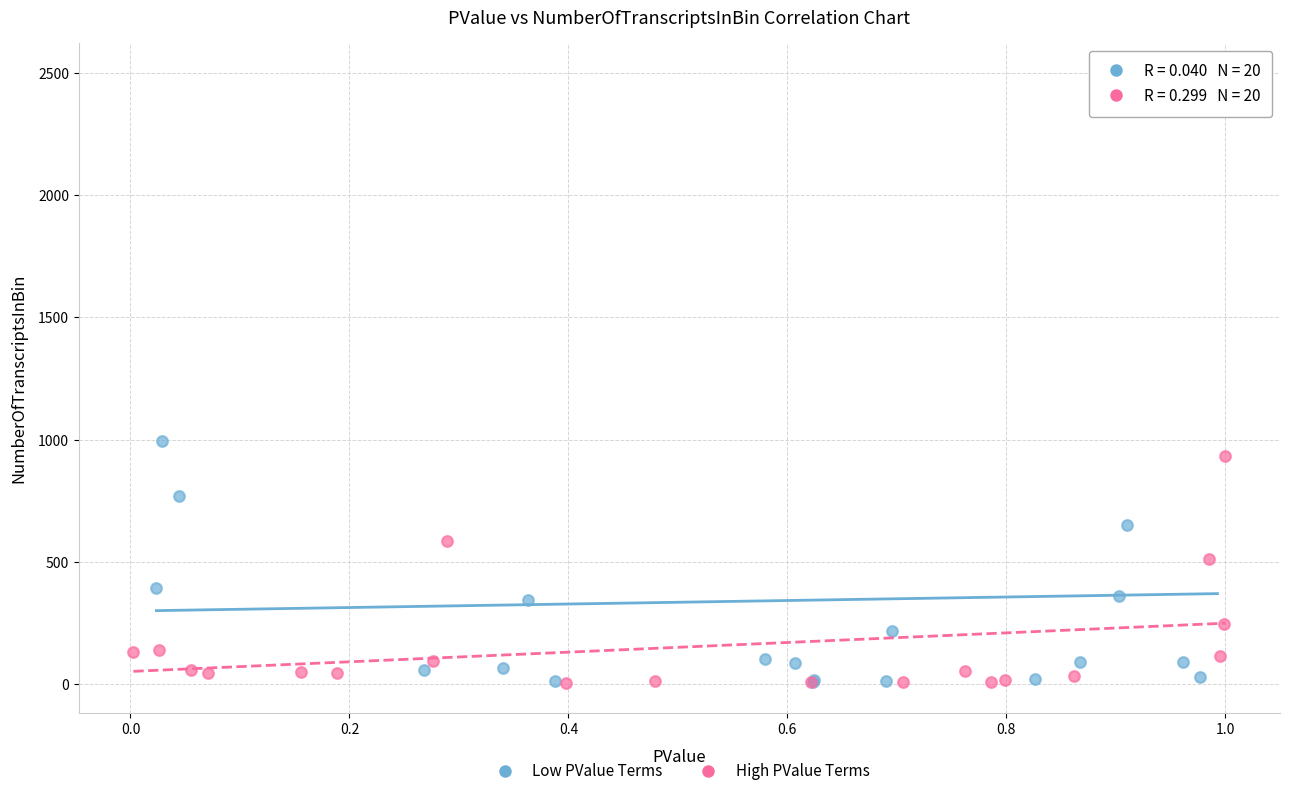

Which series reaches the maximum Y coordinate?

Low PValue Terms